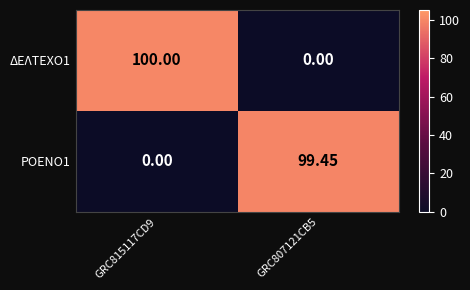

List the series in order of their overall mean, highest first.

ΔΕΛΤΕΧΟ1, ΡΟΕΝΟ1